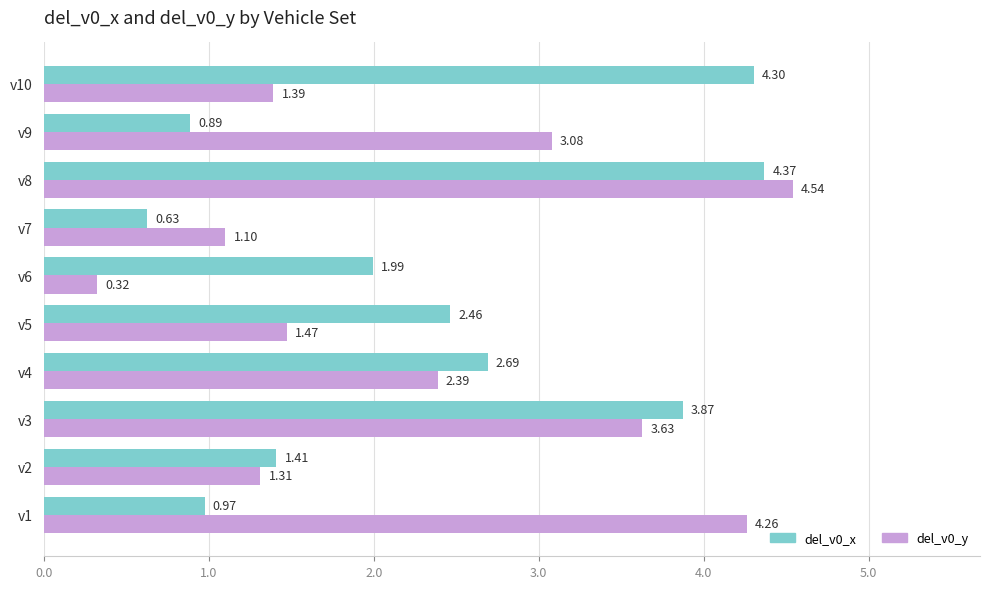

What are all the series names shown in the legend?

del_v0_x, del_v0_y